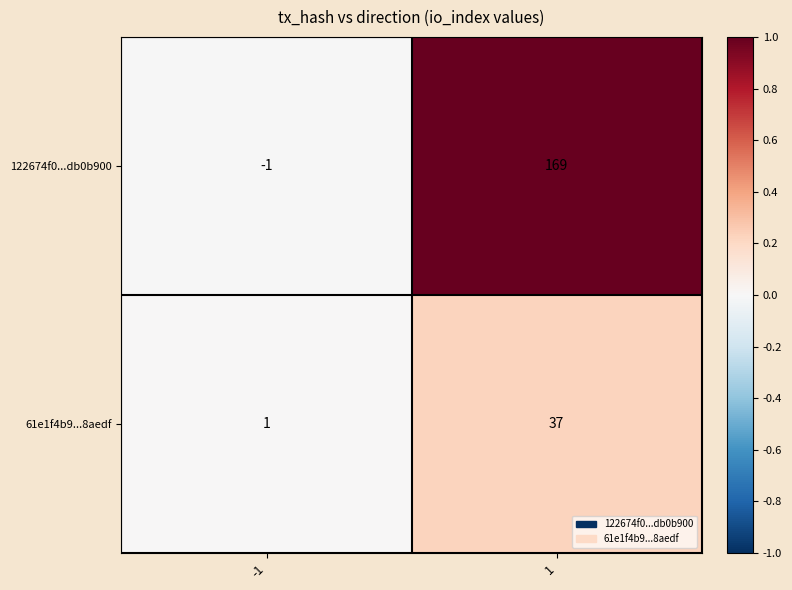

What is the maximum value for 122674f0...db0b900?

169